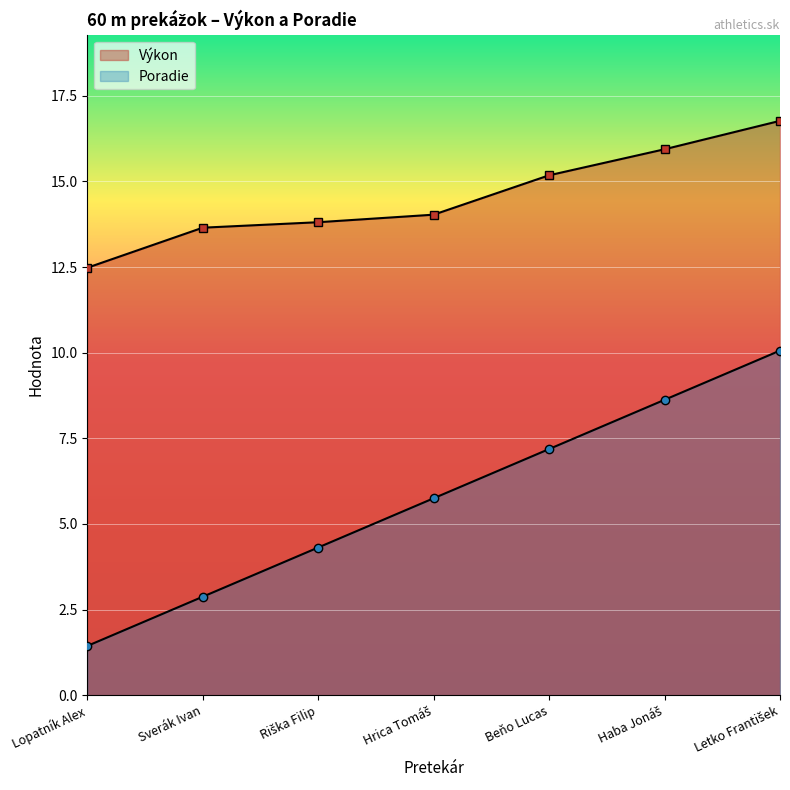

How many lines are shown in the chart?

2